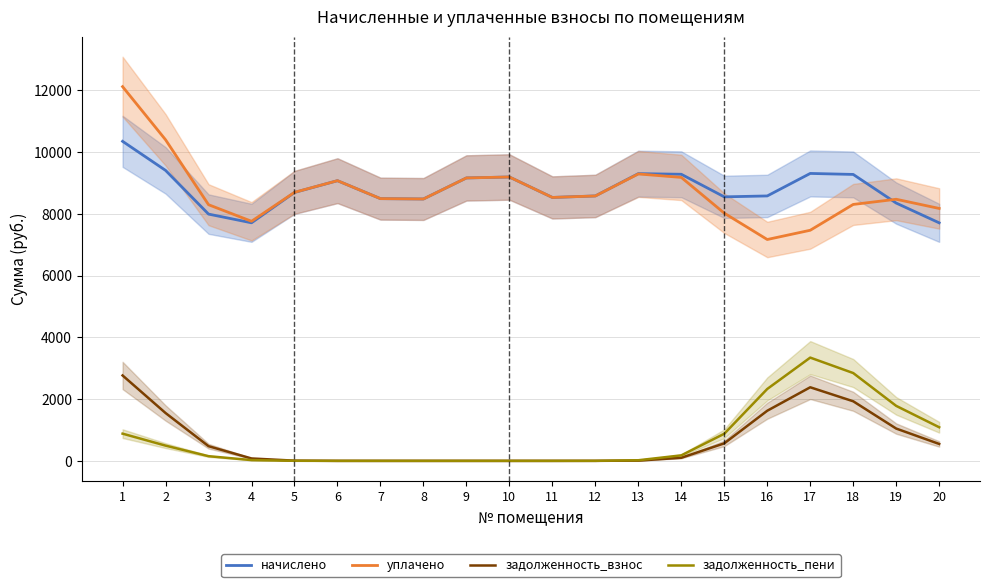

Which series has the largest total across all categories?

начислено